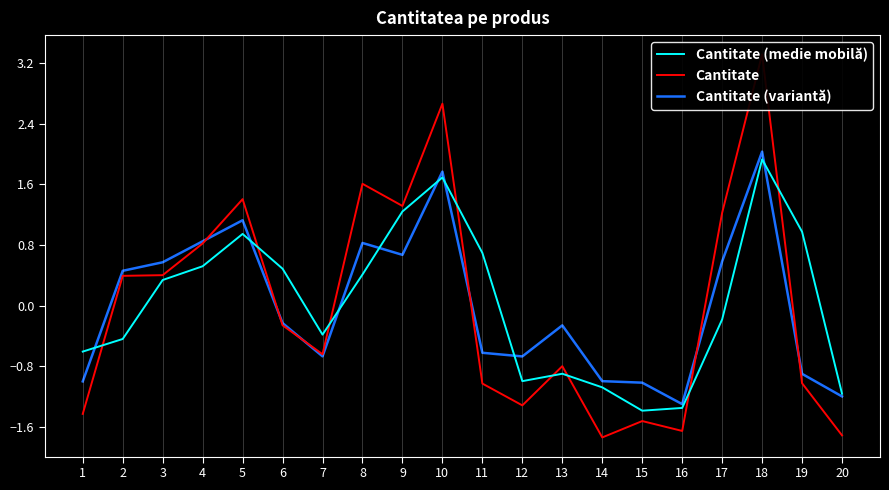

At which label does Cantitate (medie mobilă) reach its peak?

18